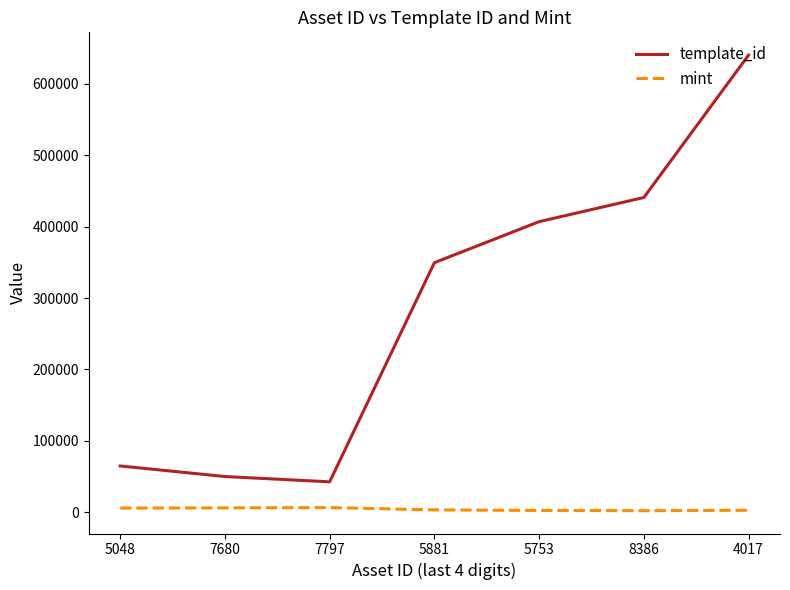

Where is the first local minimum for template_id?

7797